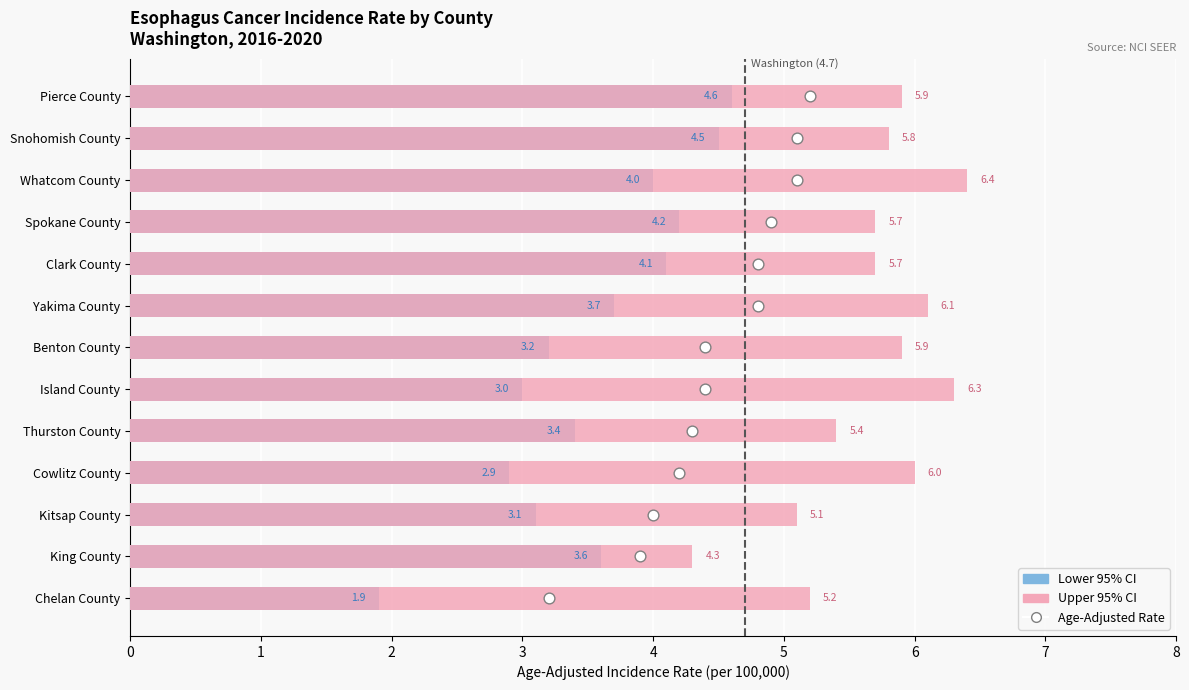

What are all the series names shown in the legend?

Lower 95% CI, Upper 95% CI, Age-Adjusted Rate